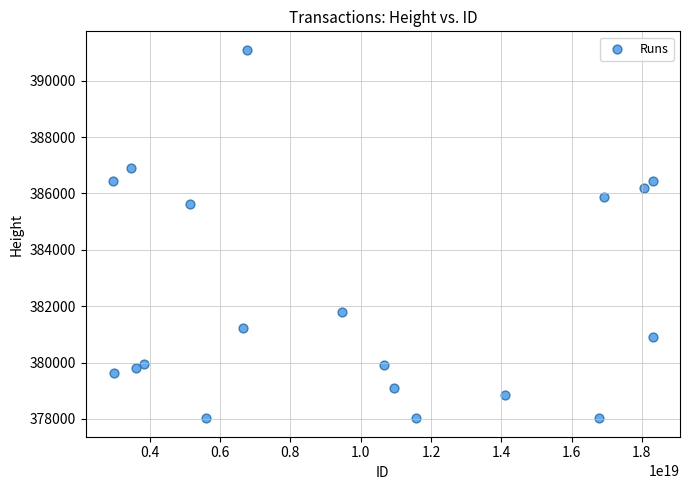

What is the range of Y values (max minus min)?

13079